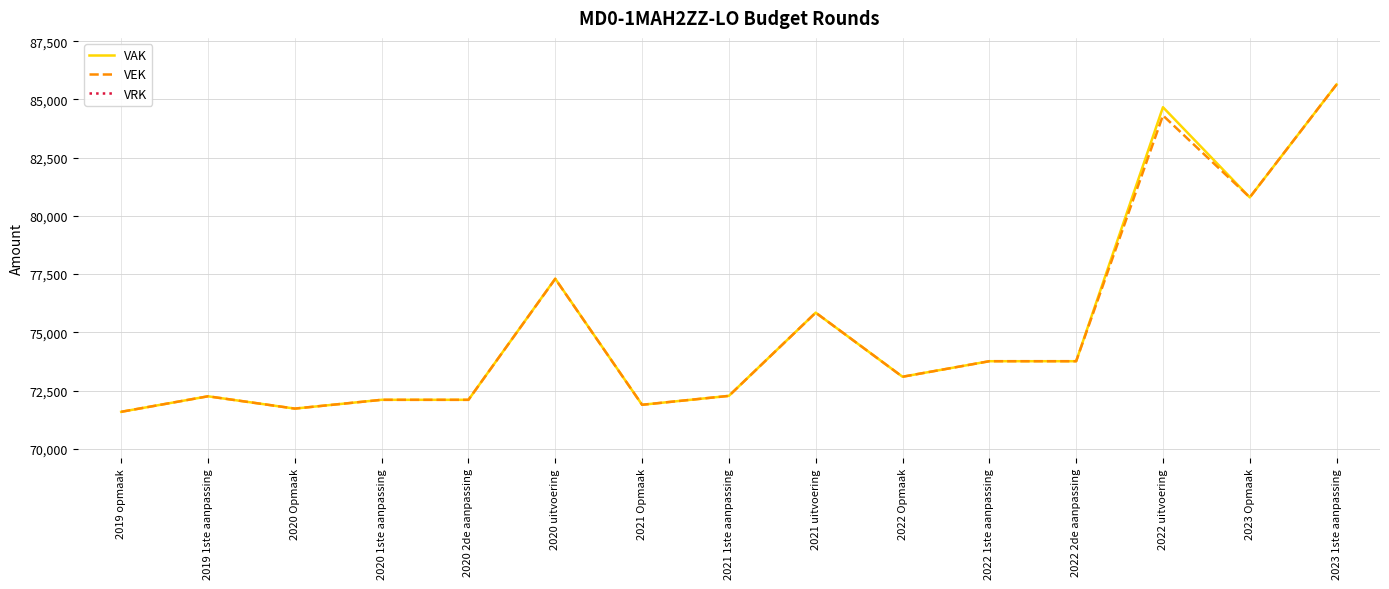

At which category does VEK reach its first local peak?

2019 1ste aanpassing